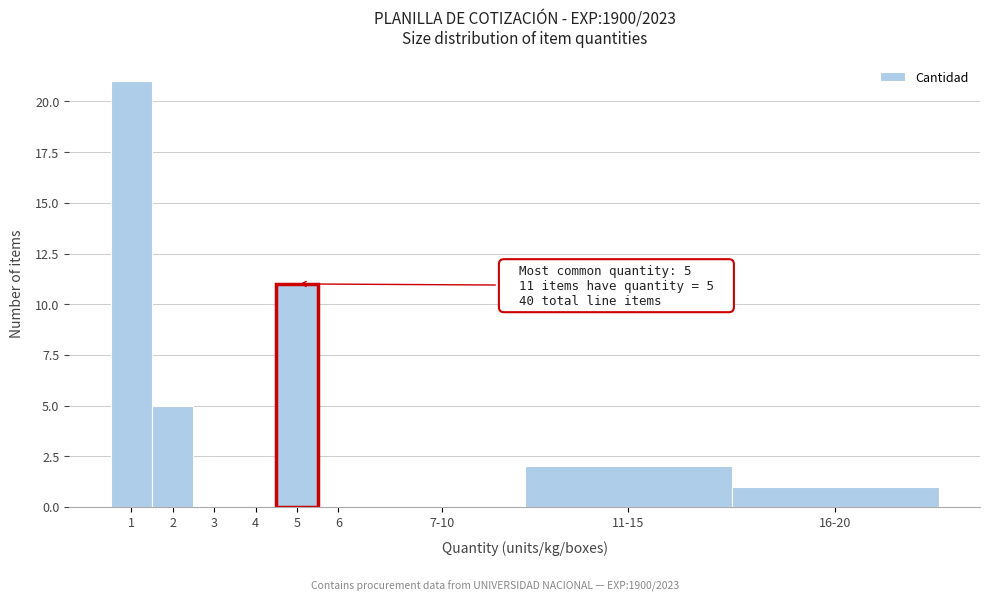

Reading right to left, extract all data points from this chart.

16-20=1	11-15=2	7-10=0	6=0	5=11	4=0	3=0	2=5	1=21